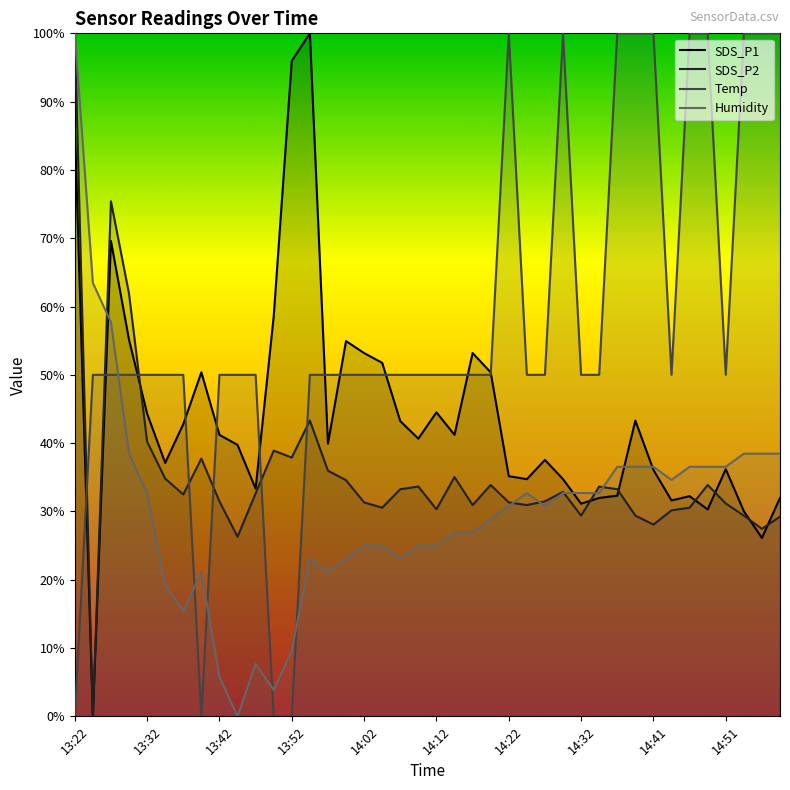

Which series has the largest total across all categories?

Temp